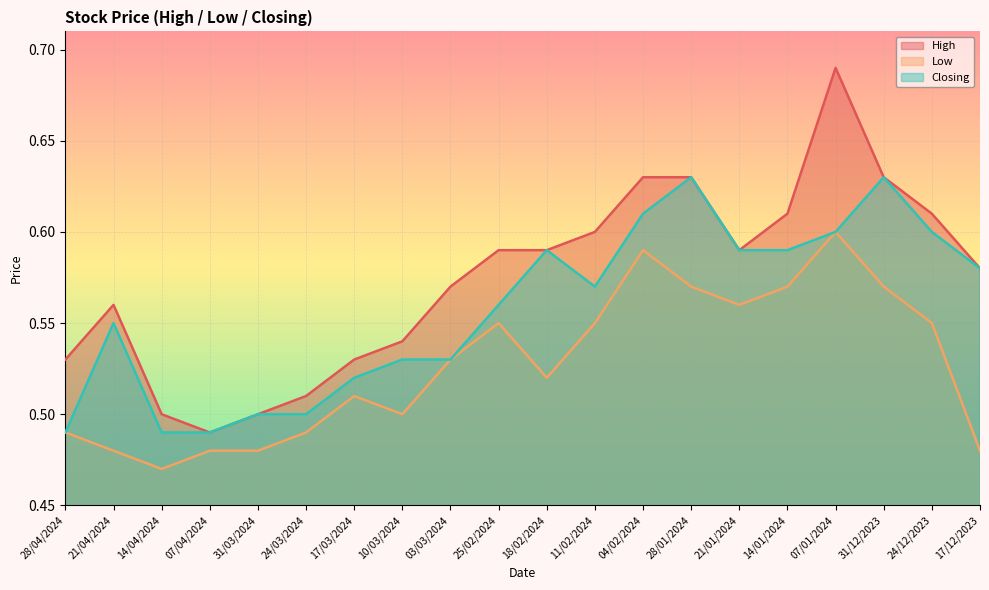

What is the average value of the Closing series?

0.6